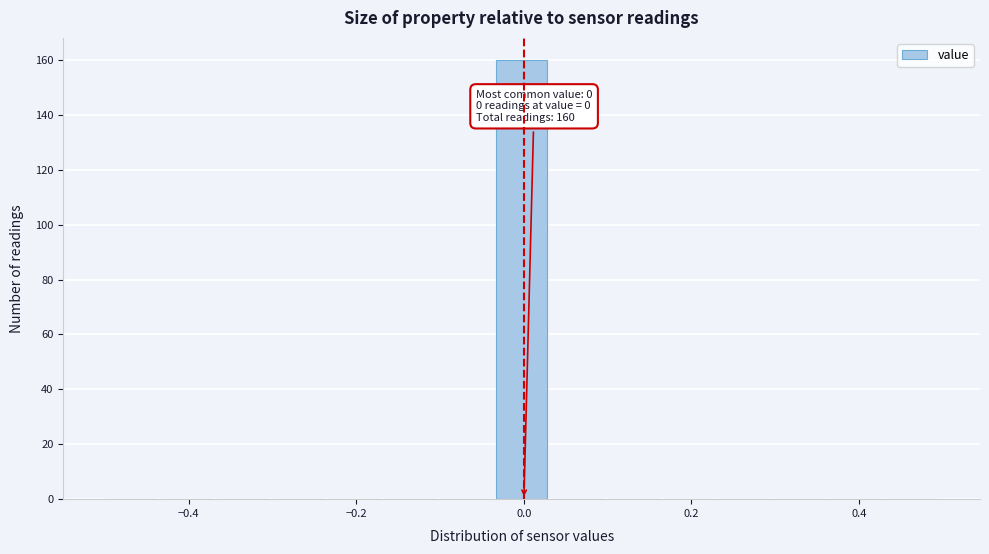

Around what value on the x-axis is the tallest bar? Give the approximate position of its centre, as read against the axis.

0.00